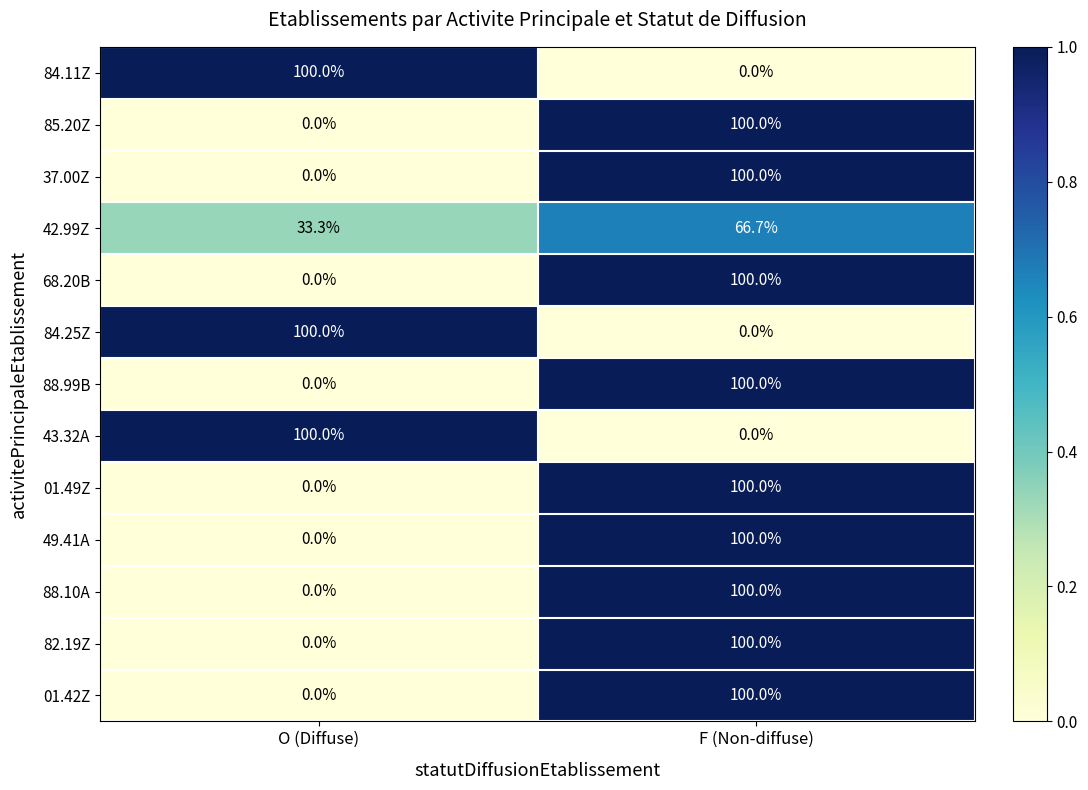

What is the difference between the 49.41A values at O (Diffuse) and F (Non-diffuse)?

100.0